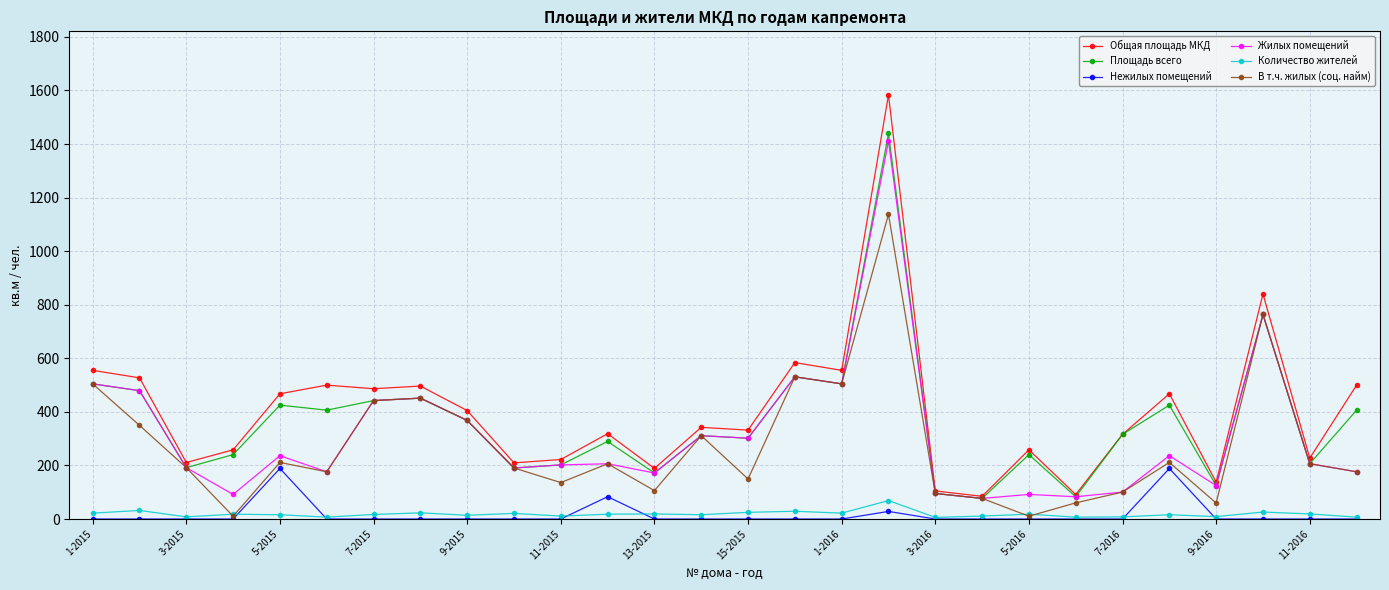

Which series has the widest spread of values?

Общая площадь МКД